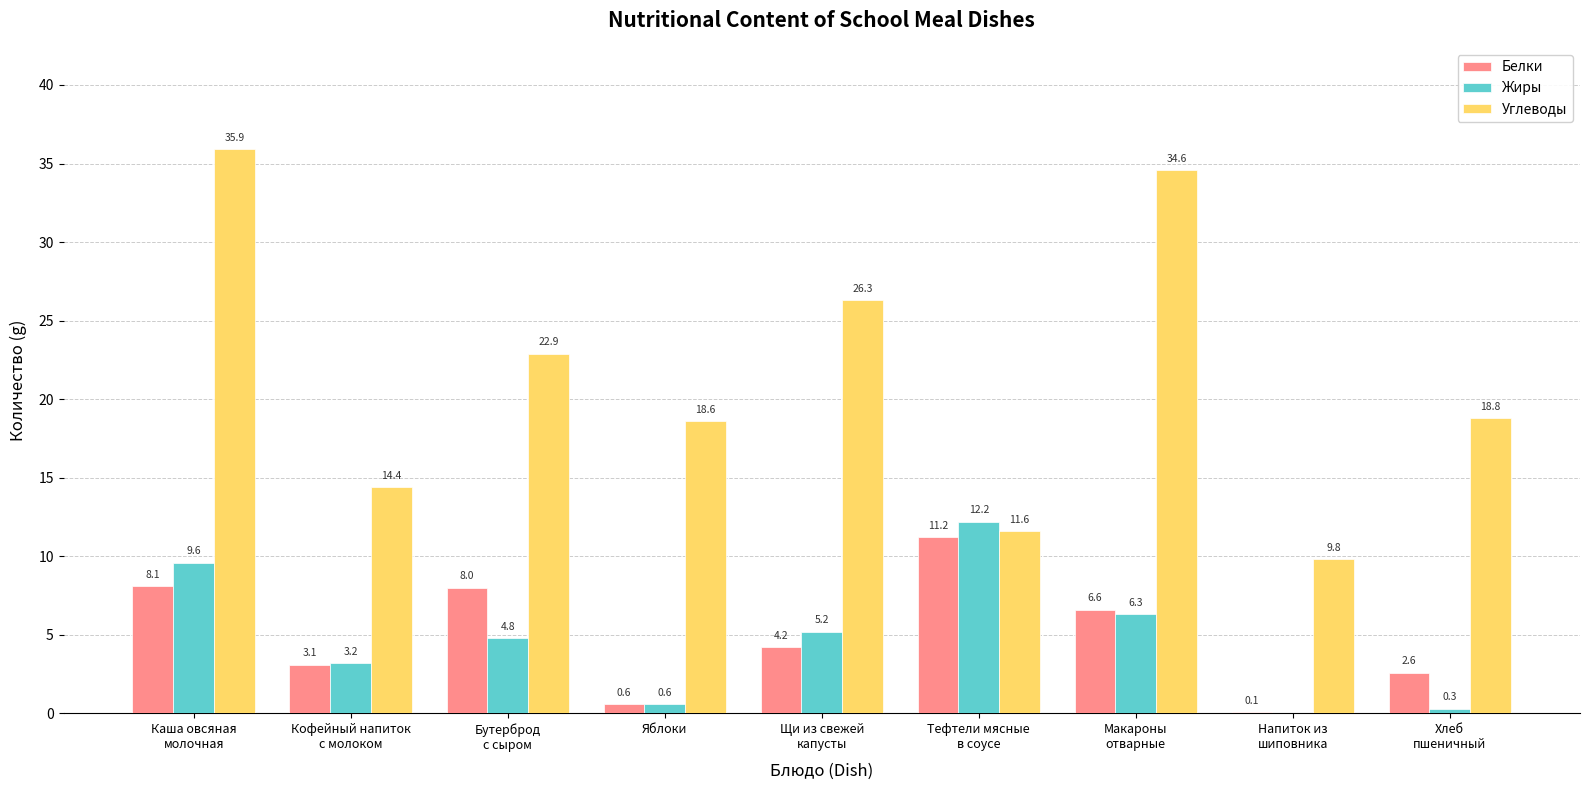

True or false: Углеводы has a value of 7.5 at Яблоки.

False